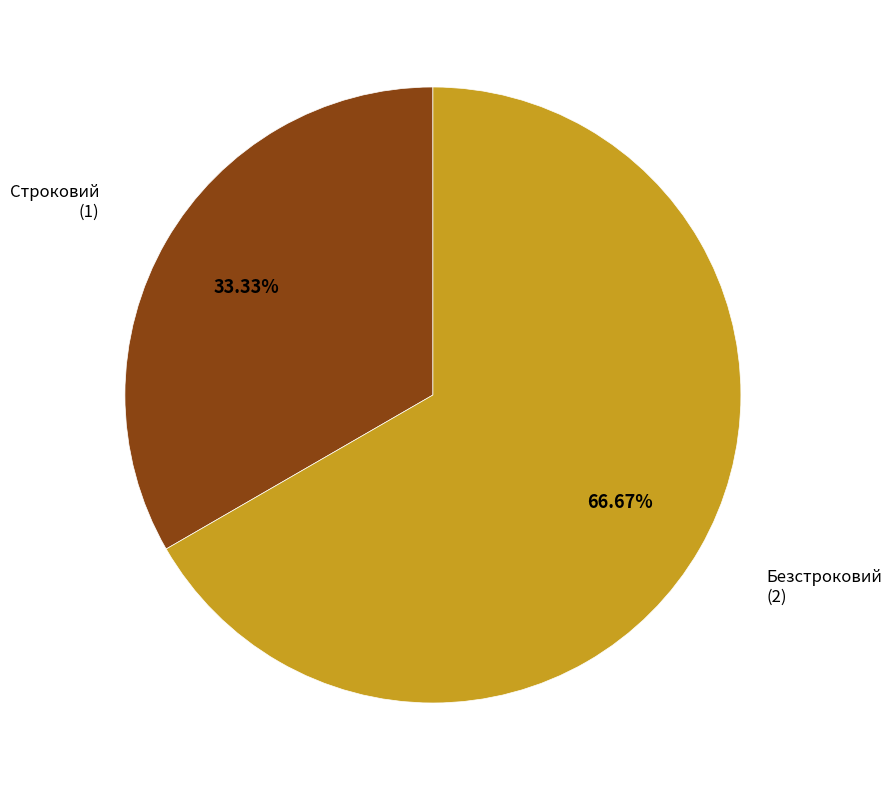

Is there a majority slice in this chart?

Yes